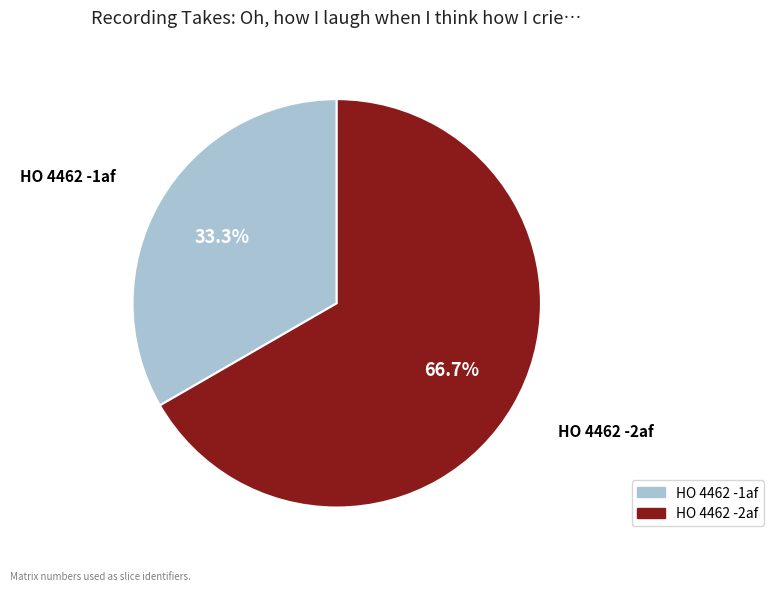

Between HO 4462 -1af and HO 4462 -2af, which is larger?

HO 4462 -2af